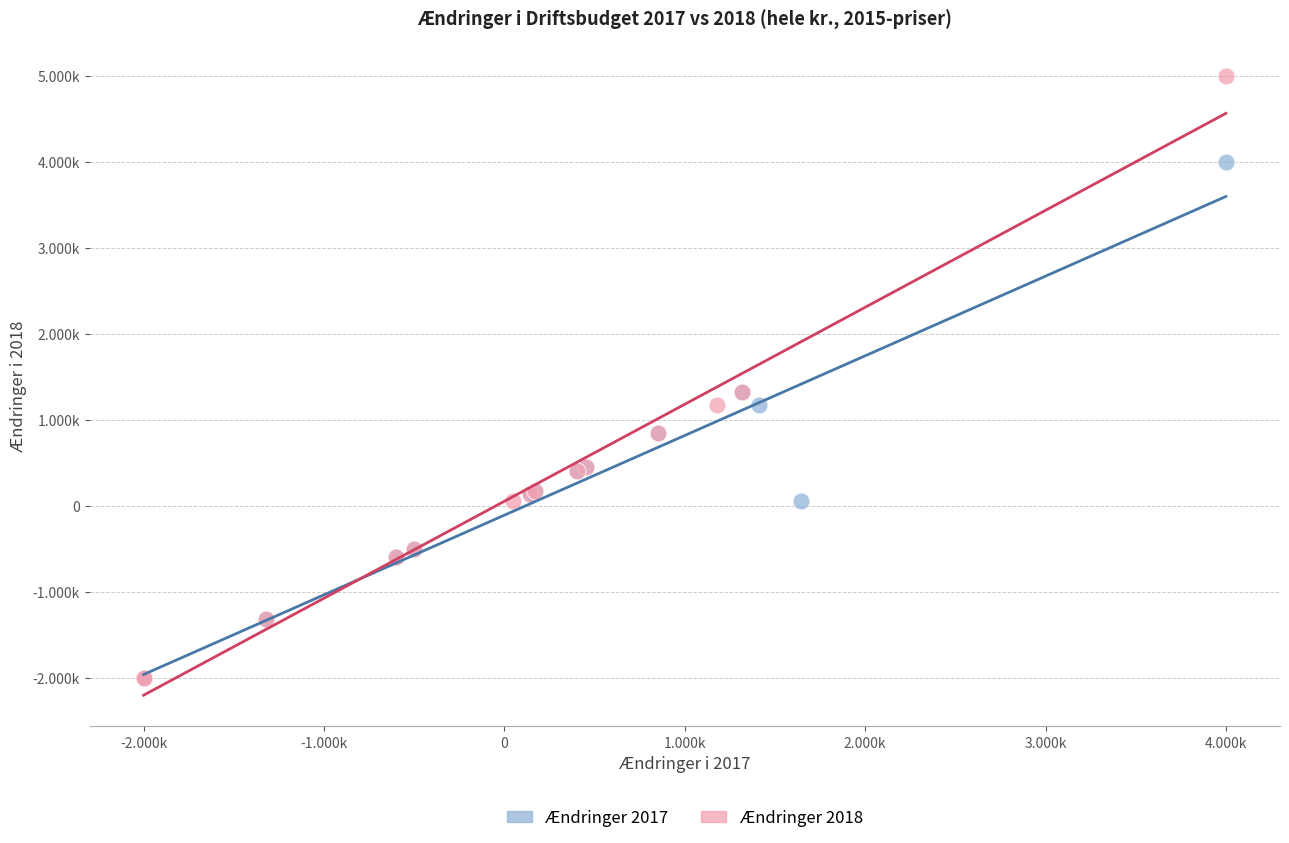

Which series contains the highest Y value?

Ændringer 2018